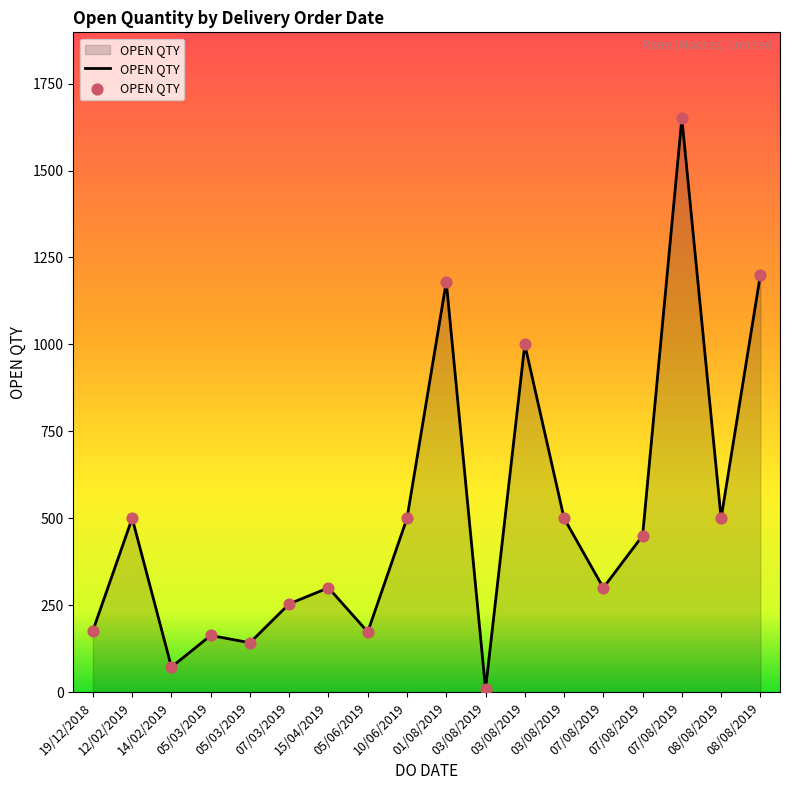

Between 07/08/2019 and 19/12/2018, which is larger?

07/08/2019